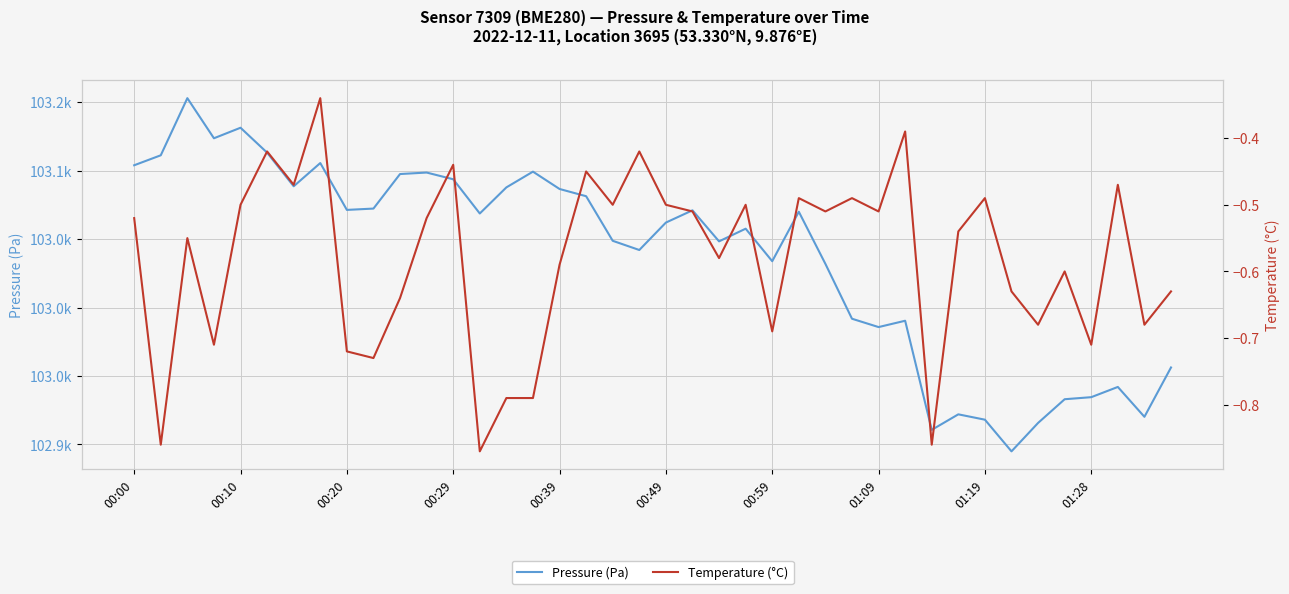

List the labels in order of Temperature (°C) value, largest first.

01:09, 29, 00:49, 19, 12, 17, 00:59, 37, 25, 27, 32, 00:39, 18, 20, 23, 21, 26, 28, 00:00, 11, 31, 00:20, 22, 16, 35, 33, 39, 10, 34, 38, 24, 00:29, 36, 01:19, 01:28, 14, 15, 00:10, 30, 13